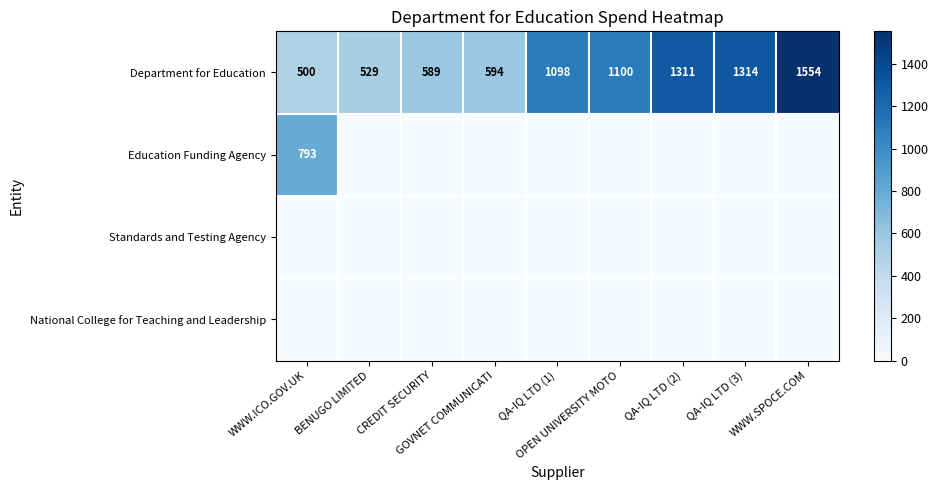

Between OPEN UNIVERSITY MOTO and QA-IQ LTD (2), which is larger?

QA-IQ LTD (2)